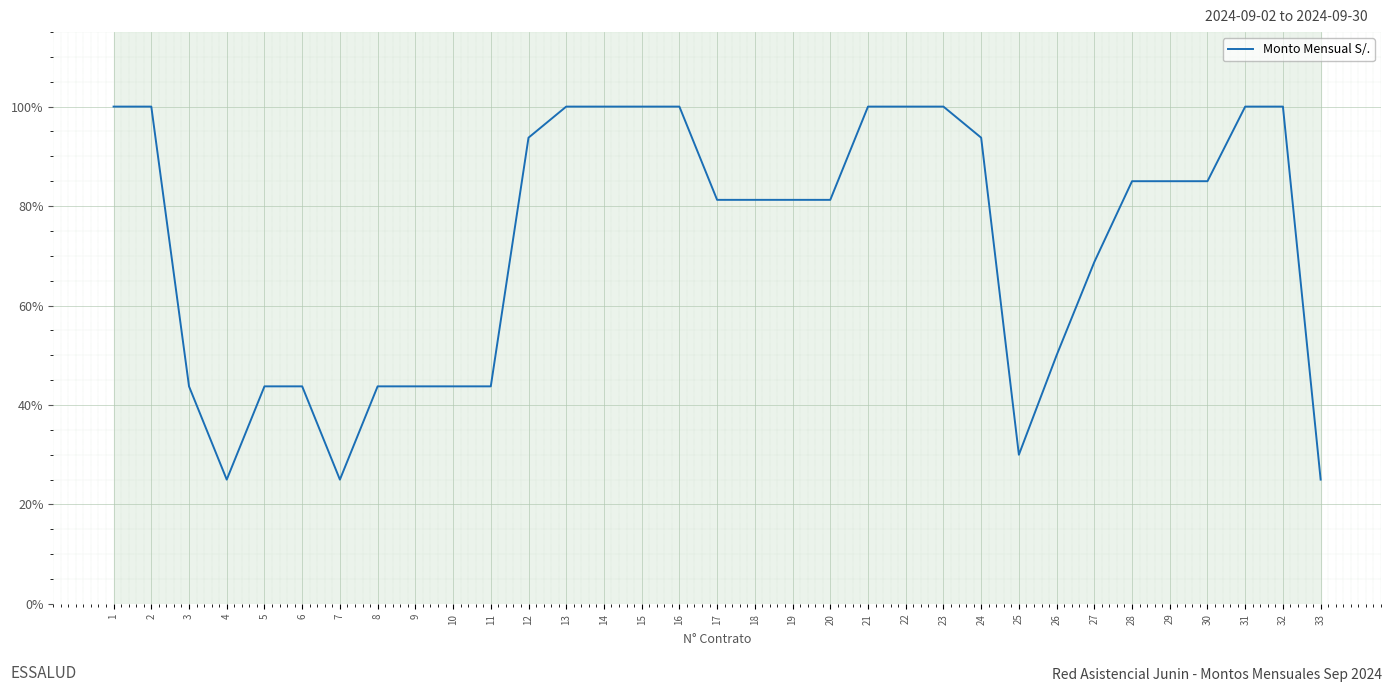

How many series are shown in this chart?

1